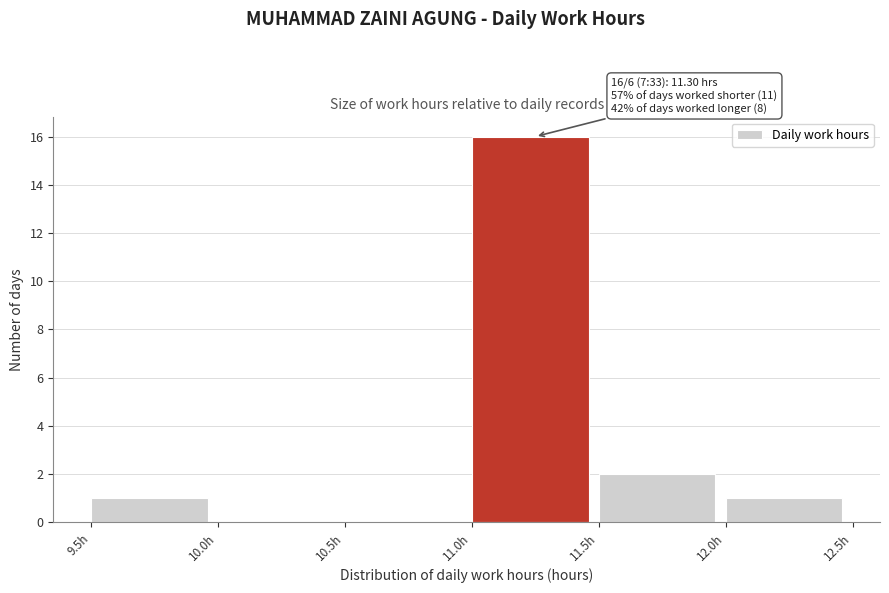

Which range on the x-axis has the tallest bar?

11.0 to 11.5